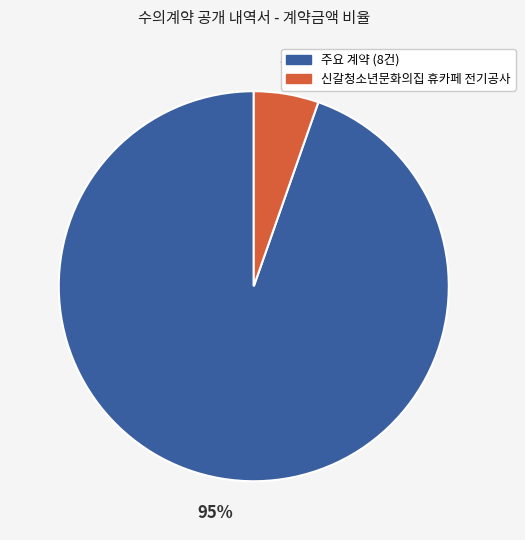

Rank the categories by value from lowest to highest.

신갈청소년문화의집 휴카페 전기공사, 주요 계약 (8건)